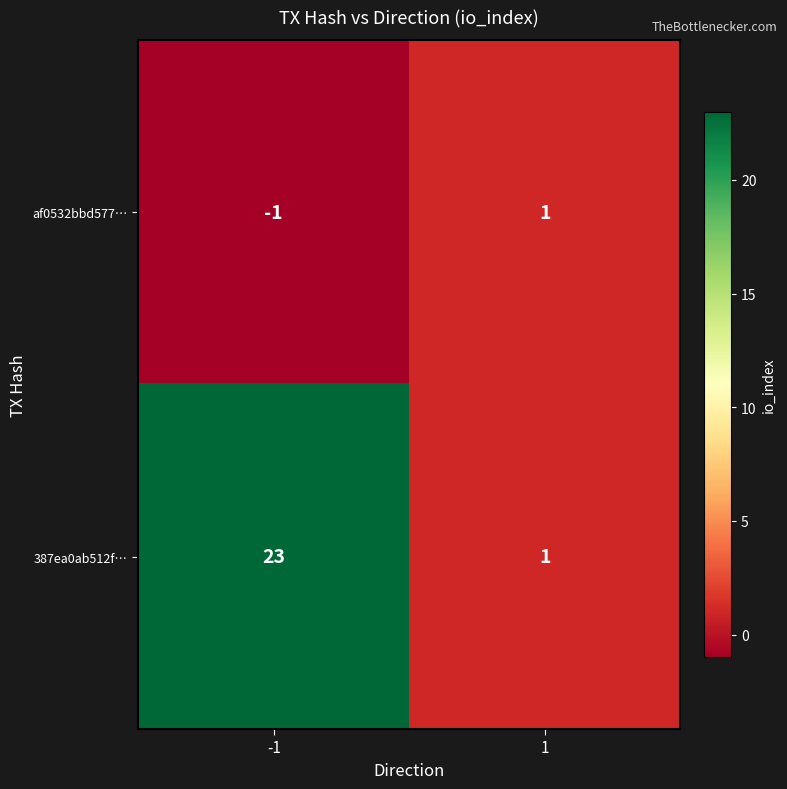

What is the total value across all series at -1?

22